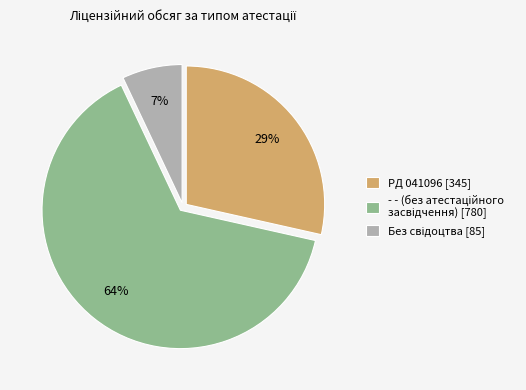

Is it true that РД 041096 [345] is 21% of the pie?

False